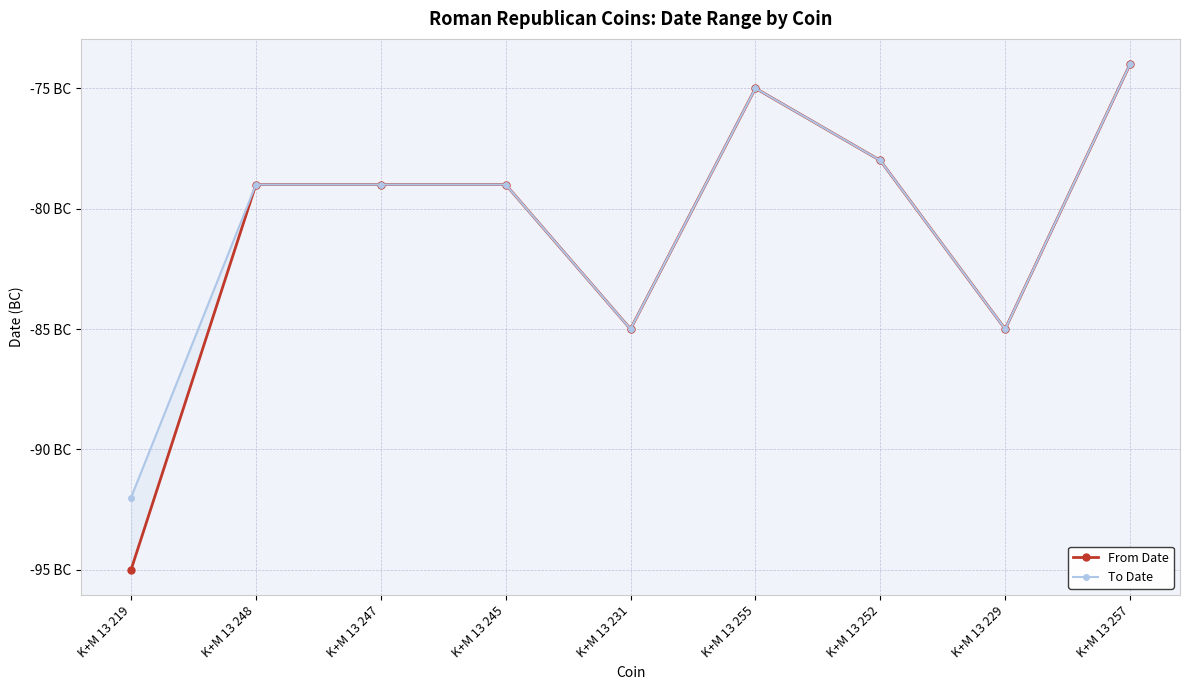

Reading left to right, extract all data points from this chart.

From Date: K+M 13 219=-95	K+M 13 248=-79	K+M 13 247=-79	K+M 13 245=-79	K+M 13 231=-85	K+M 13 255=-75	K+M 13 252=-78	K+M 13 229=-85	K+M 13 257=-74
To Date: K+M 13 219=-92	K+M 13 248=-79	K+M 13 247=-79	K+M 13 245=-79	K+M 13 231=-85	K+M 13 255=-75	K+M 13 252=-78	K+M 13 229=-85	K+M 13 257=-74